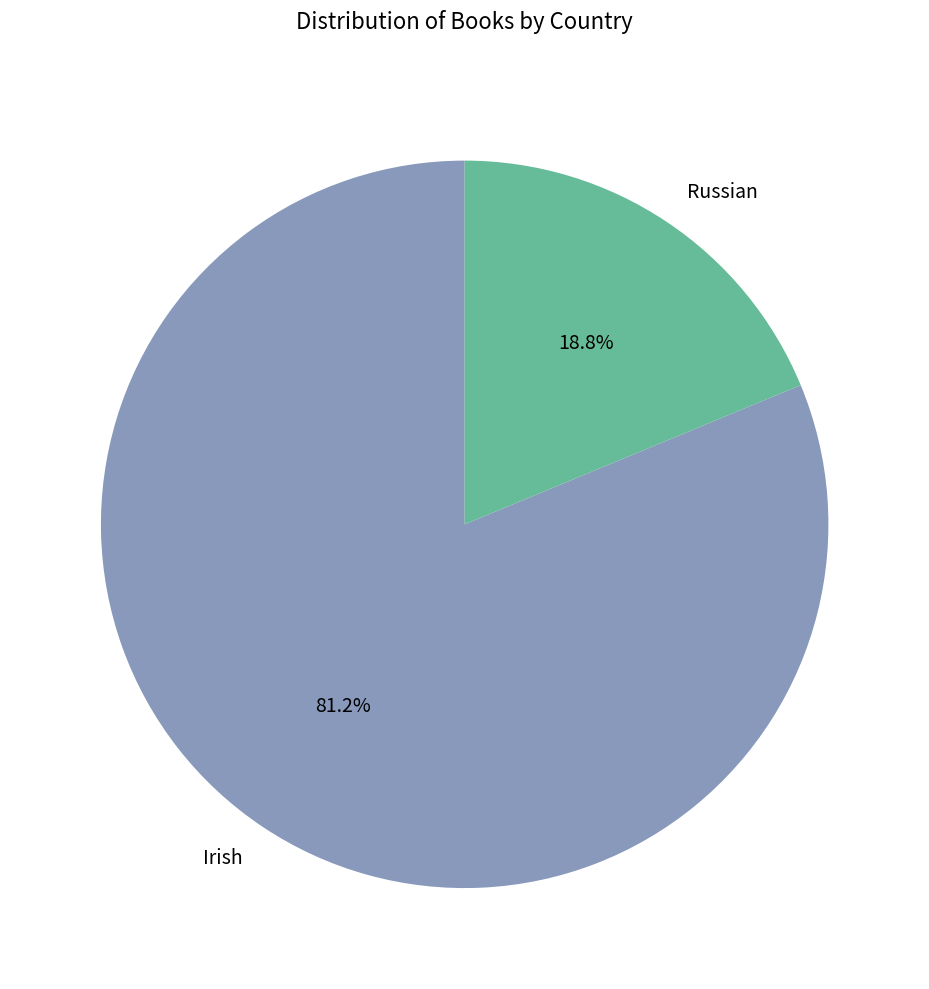

Which category accounts for the majority?

Irish